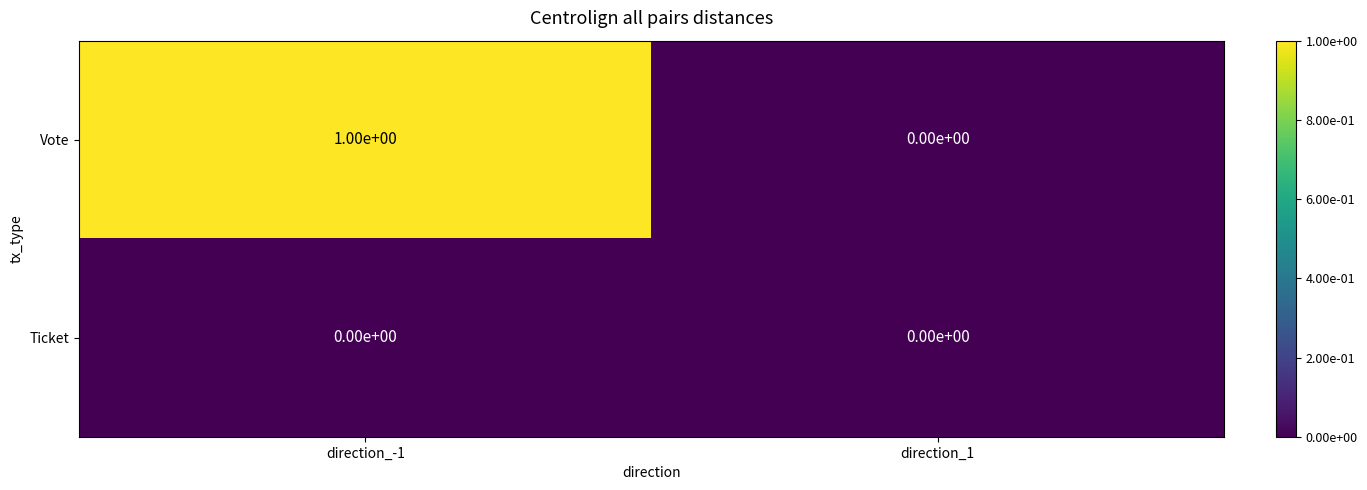

At direction_-1, list the series in order from smallest to largest.

Ticket, Vote